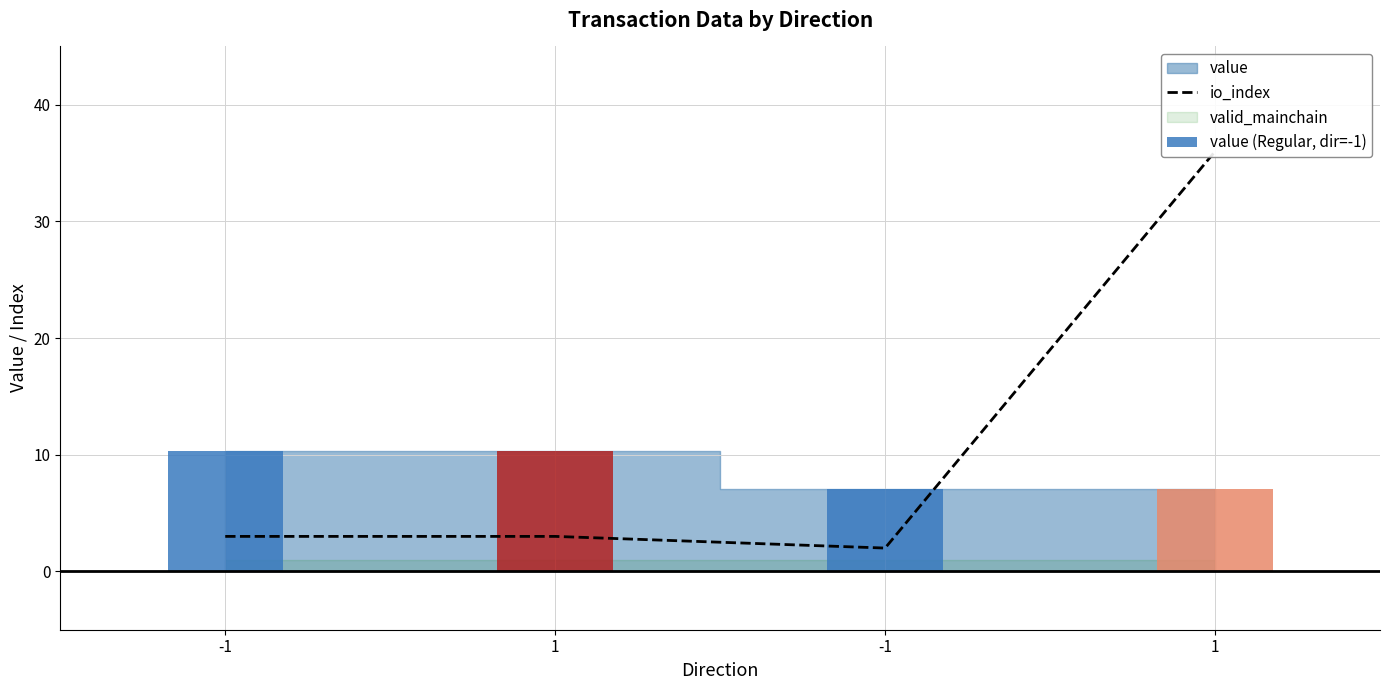

True or false: the data shows 3 at -1.

True